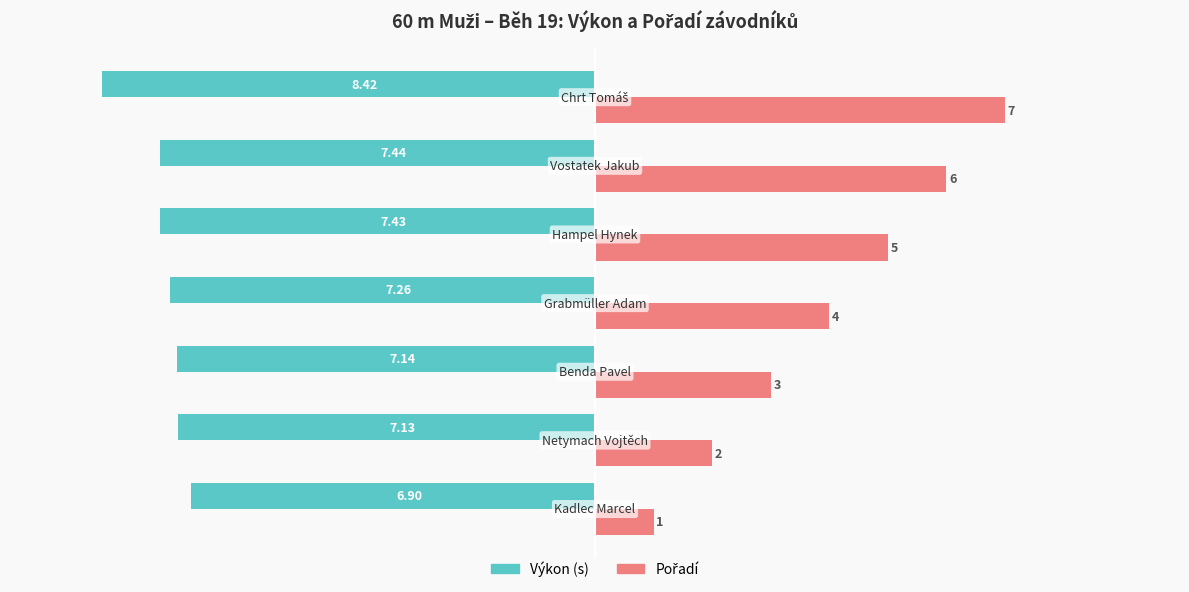

How many values in the Výkon (s) series are below -7?

6